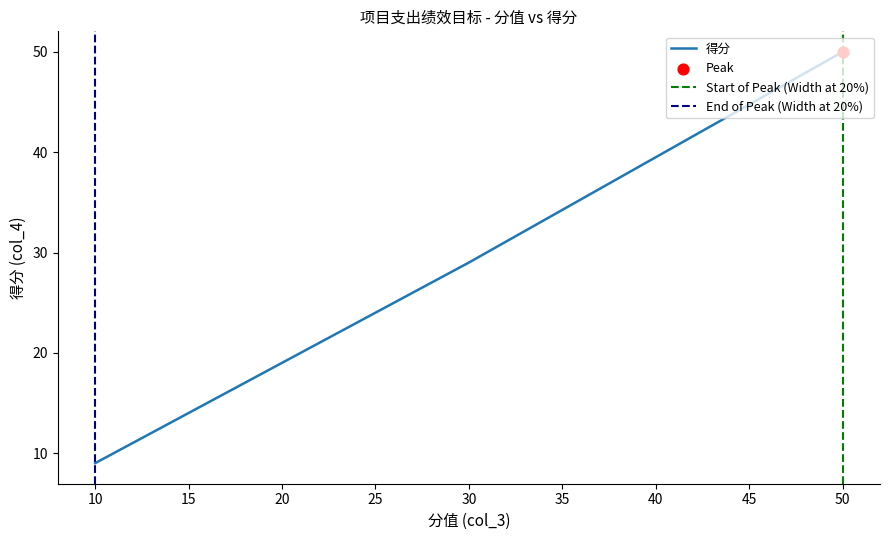

What is the change in value from 30.0 to 10.0?

-20